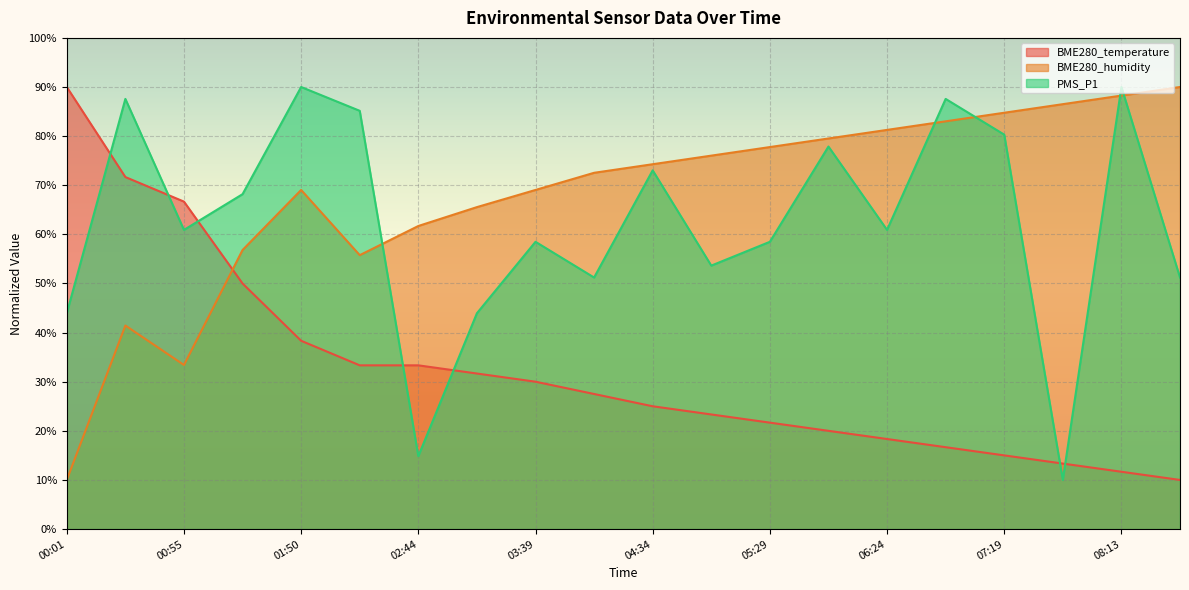

What position from the right is 00:01?

20